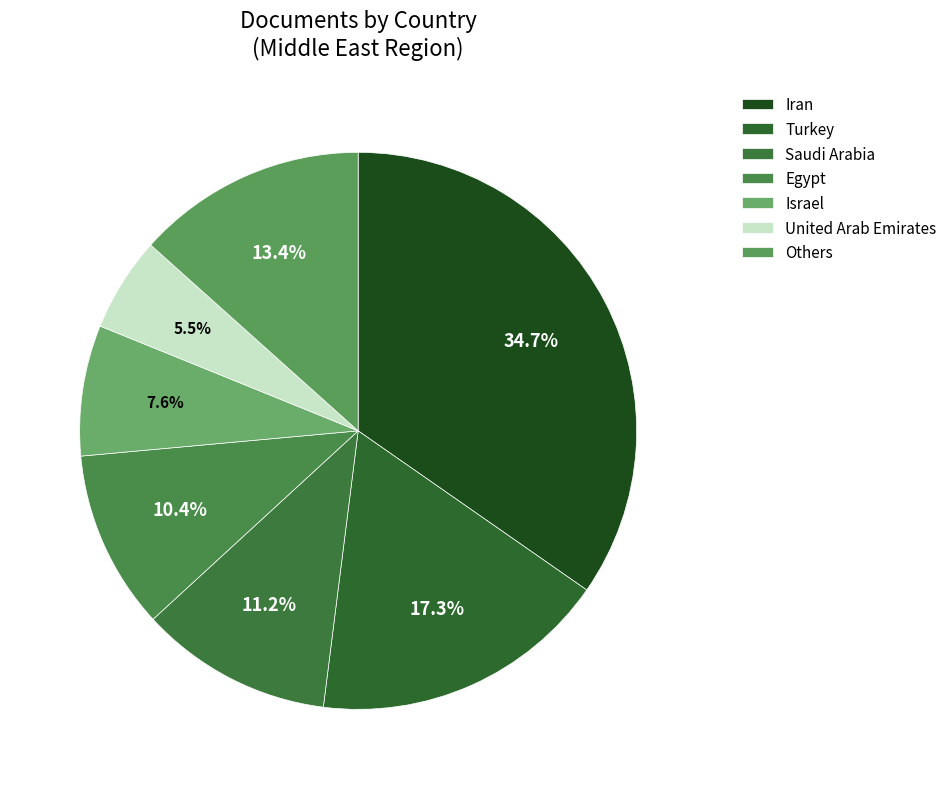

Rank the categories by value from lowest to highest.

United Arab Emirates, Israel, Egypt, Saudi Arabia, Others, Turkey, Iran